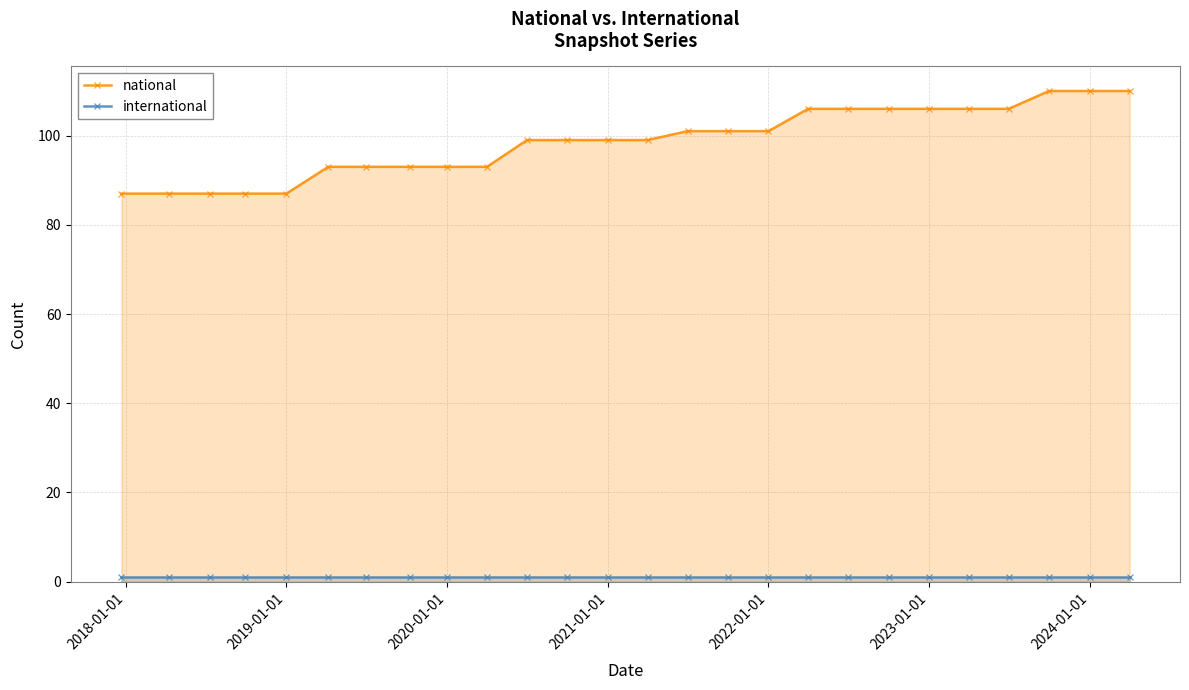

Which series has the widest spread of values?

national